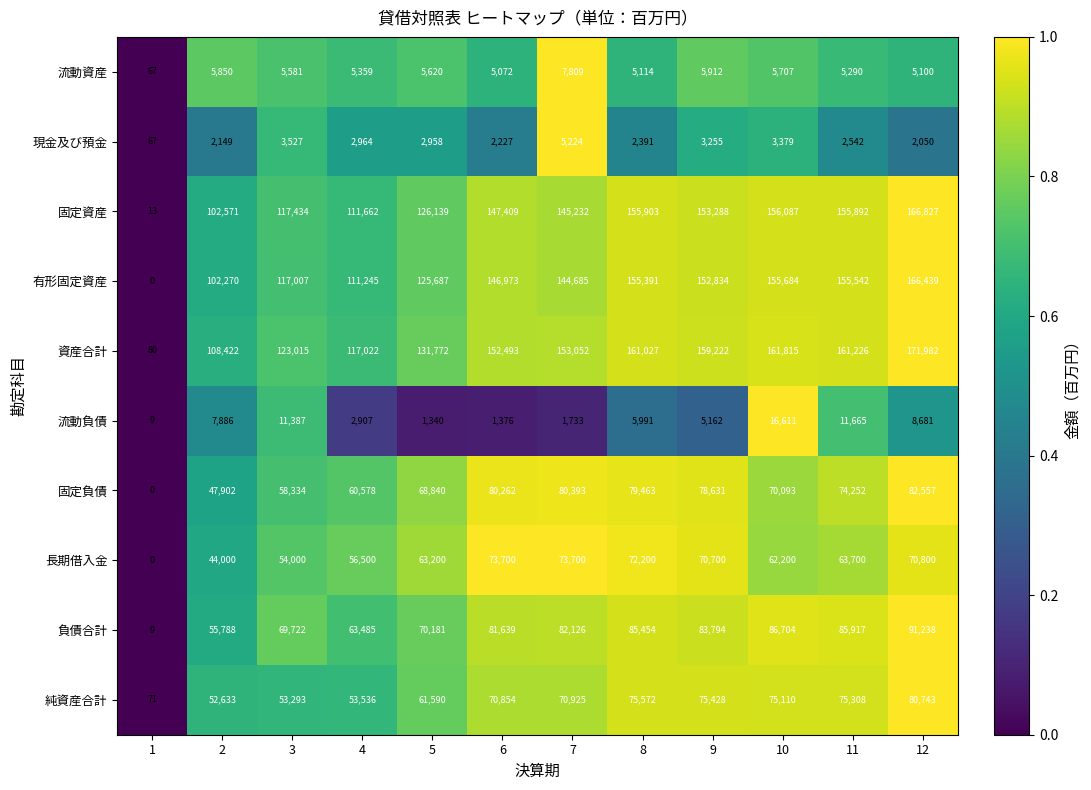

Which series has the largest total across all categories?

資産合計